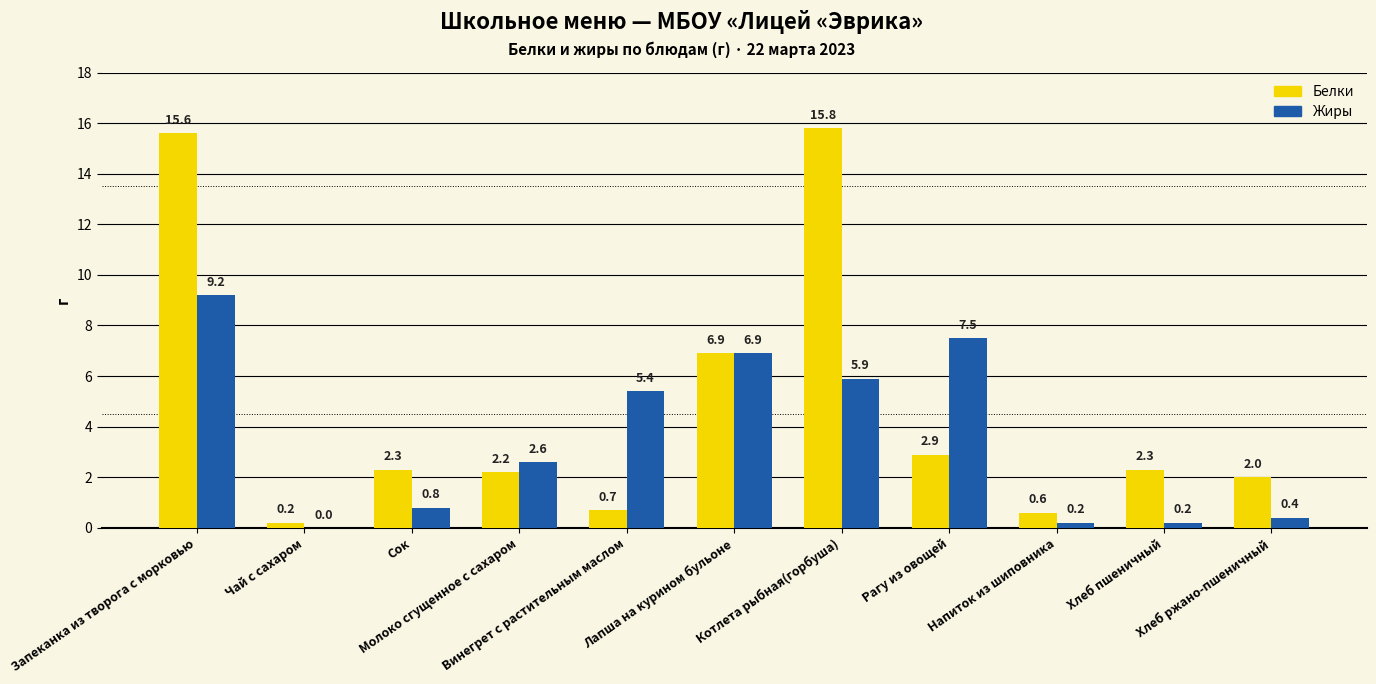

What is the difference between the Жиры values at Котлета рыбная(горбуша) and Напиток из шиповника?

5.7